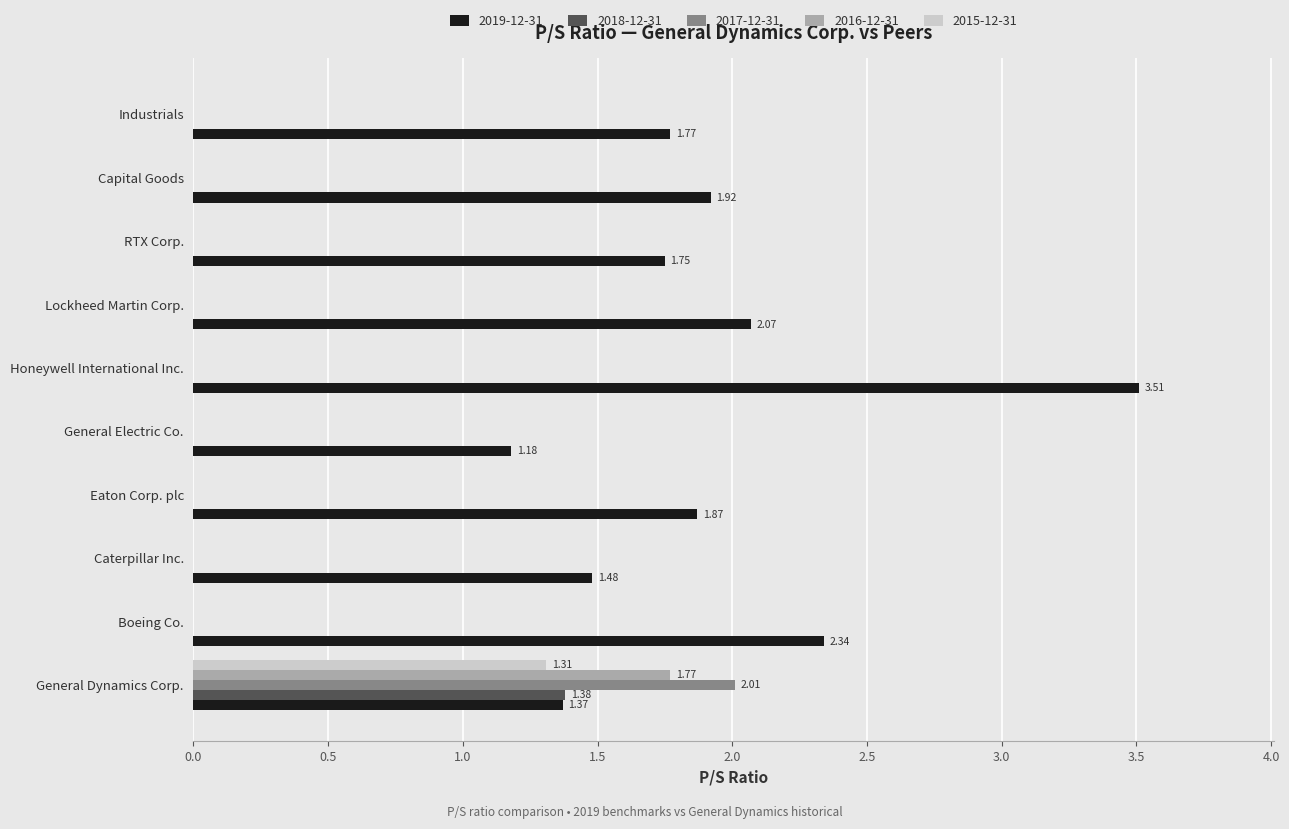

Which category has the highest value in the 2015-12-31 series?

General Dynamics Corp.